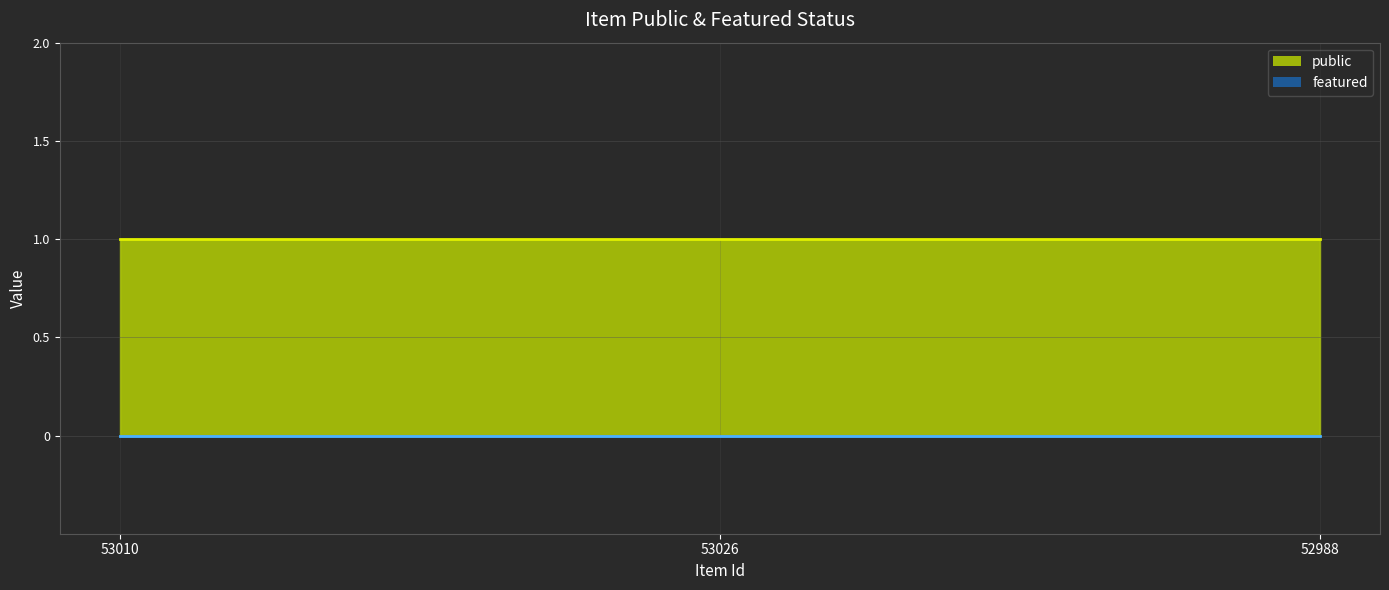

What is the label of the 2nd point from the right?

53026